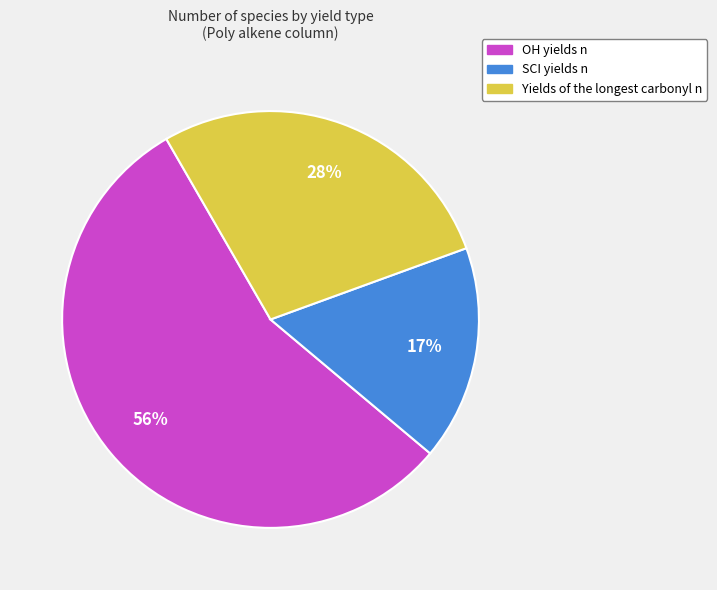

What is the ratio of the value at SCI yields n to the value at OH yields n?

0.3